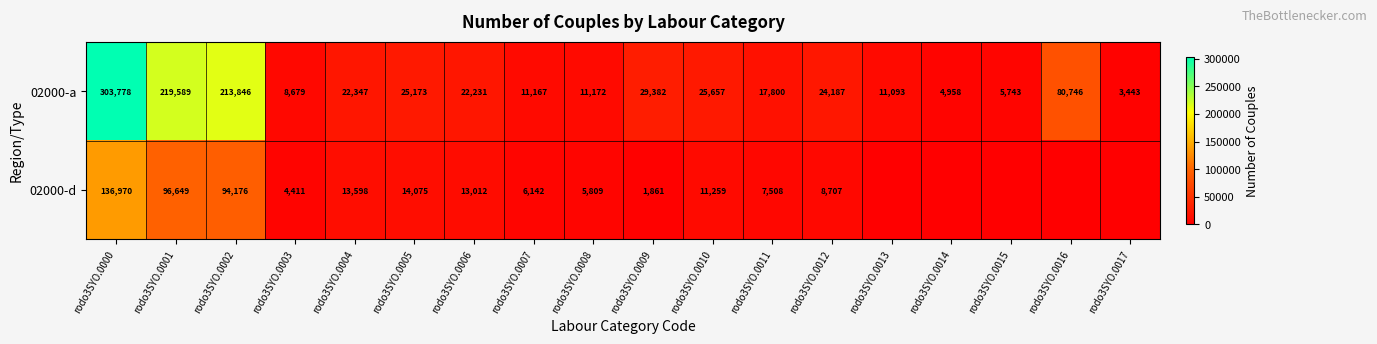

What is the approximate value of 02000-a at rodo3SYO.0003?

8679